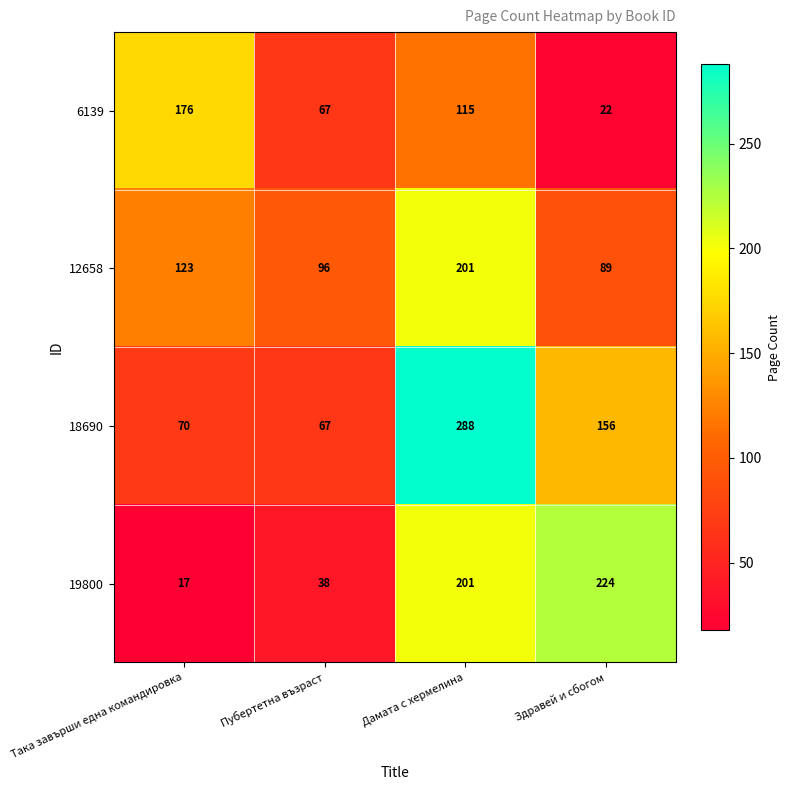

Which series has the largest range (max minus min)?

18690